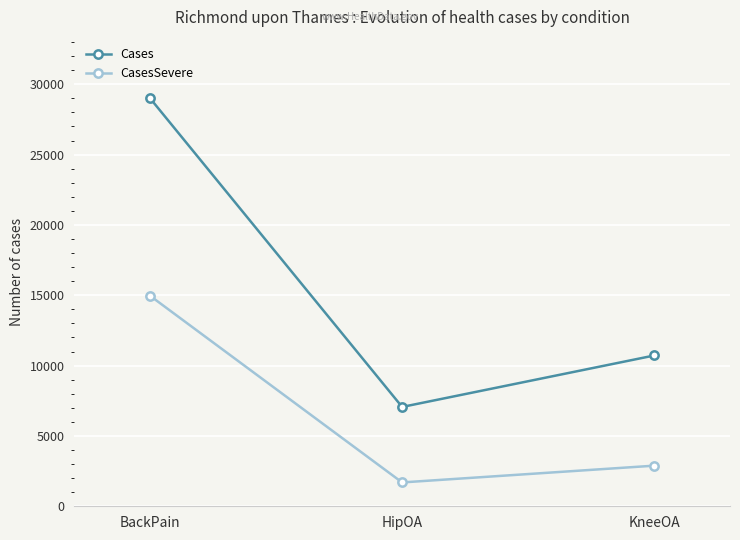

Reading left to right, what are all the values shown in this chart?

Cases: 29013	7061	10720
CasesSevere: 14968	1695	2887